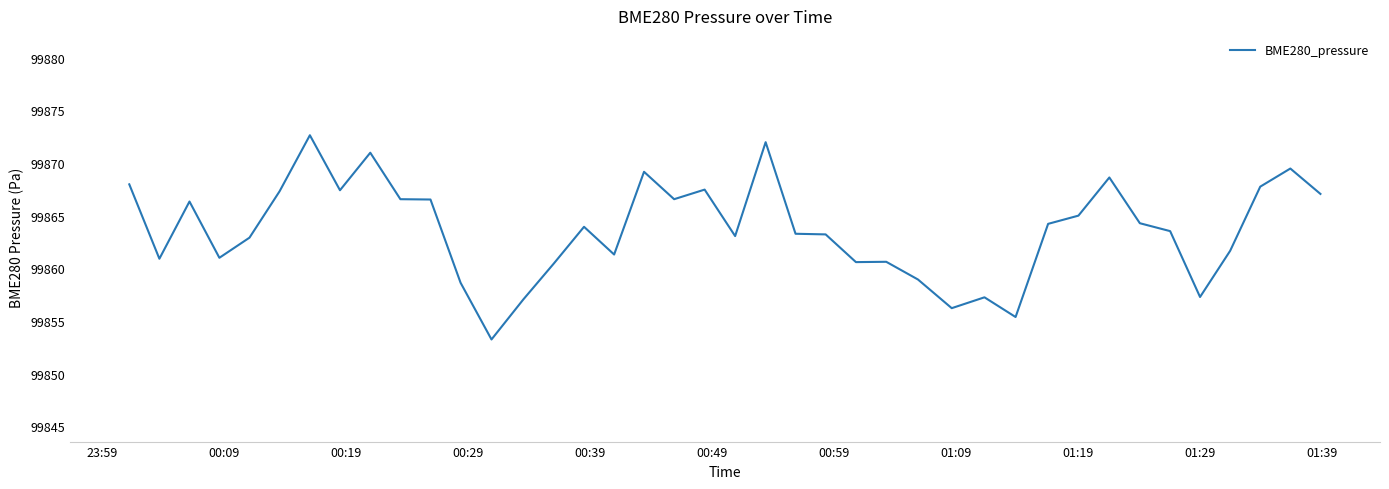

What is the difference between the maximum and minimum values?

19.4